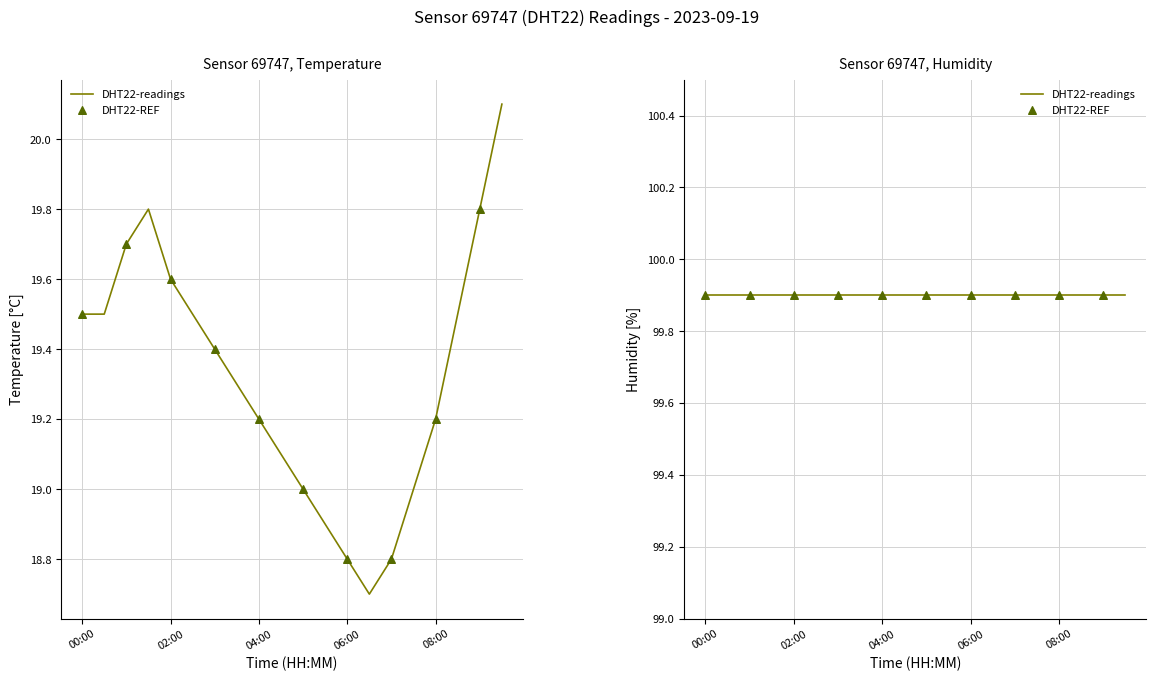

What is the ratio of the value at 06:30 to the value at 02:30?

1.0